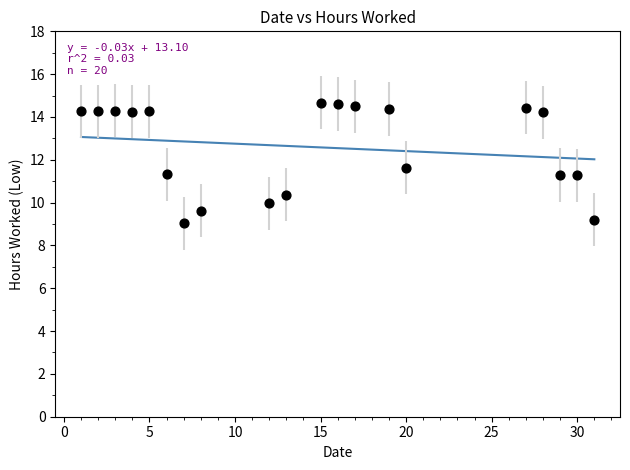

What is the range of Y values (max minus min)?

5.6